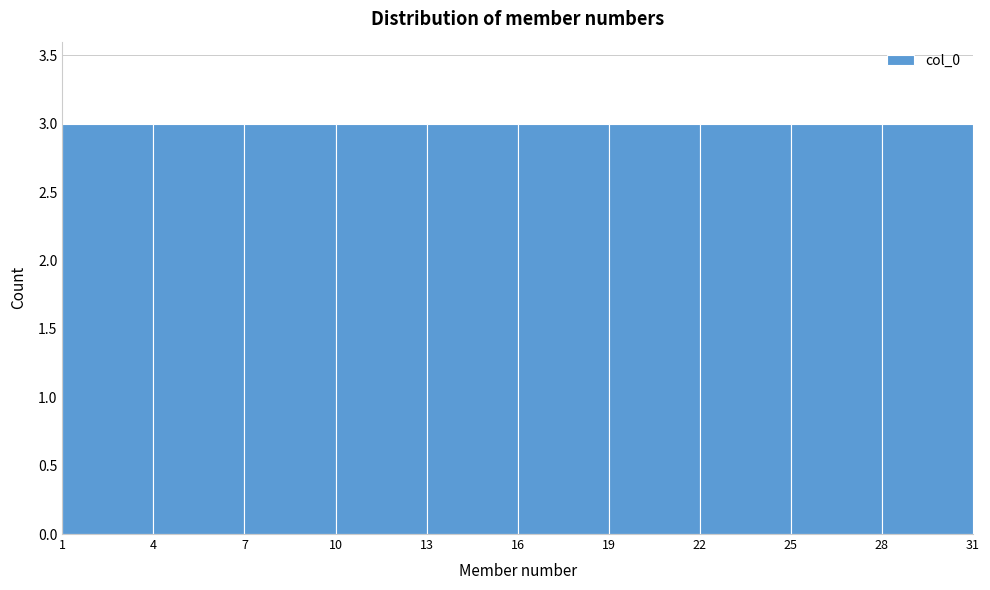

Reading left to right, list every bar in this chart as the range it spans on the x-axis followed by its height. The values are not printed on the chart, so give them approximately, as read against the axis.

1 to 4: 3
4 to 7: 3
7 to 10: 3
10 to 13: 3
13 to 16: 3
16 to 19: 3
19 to 22: 3
22 to 25: 3
25 to 28: 3
28 to 31: 3